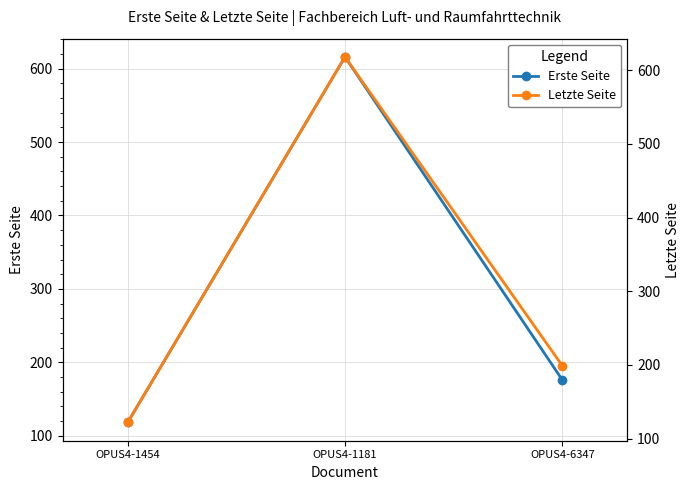

At which category does the chart reach its minimum across all series?

OPUS4-1454